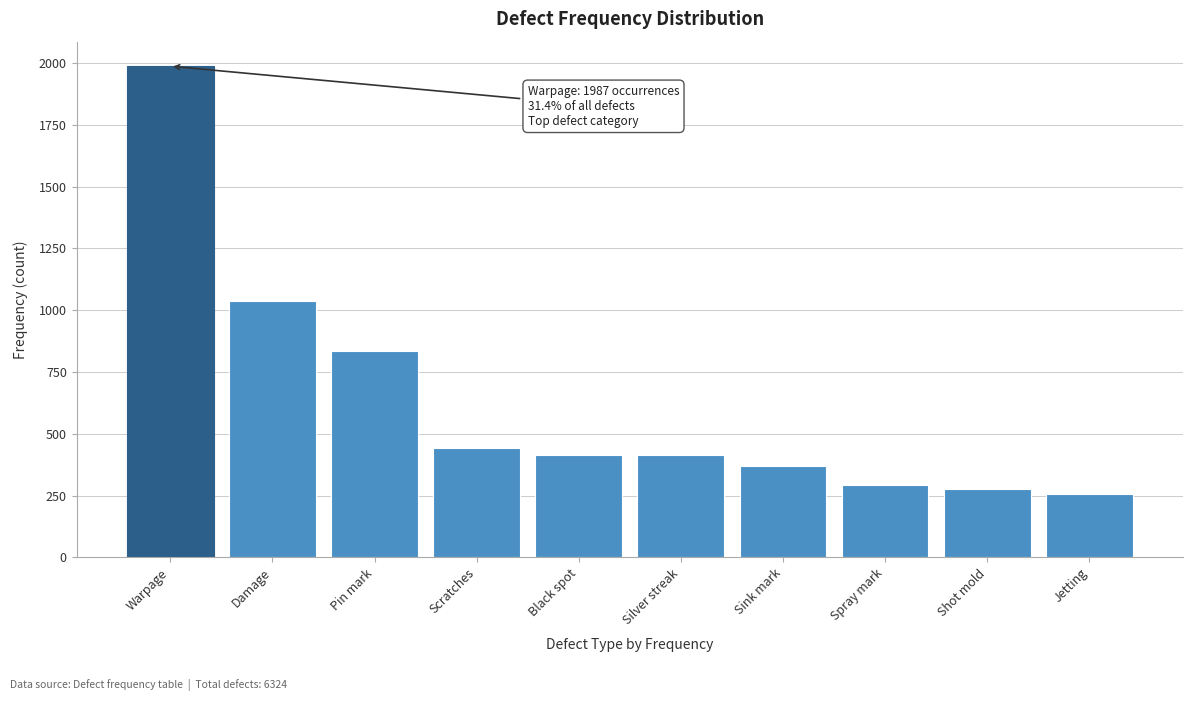

Reading left to right, transcribe all the data shown in this chart.

1987	1039	834	442	413	413	371	292	275	258